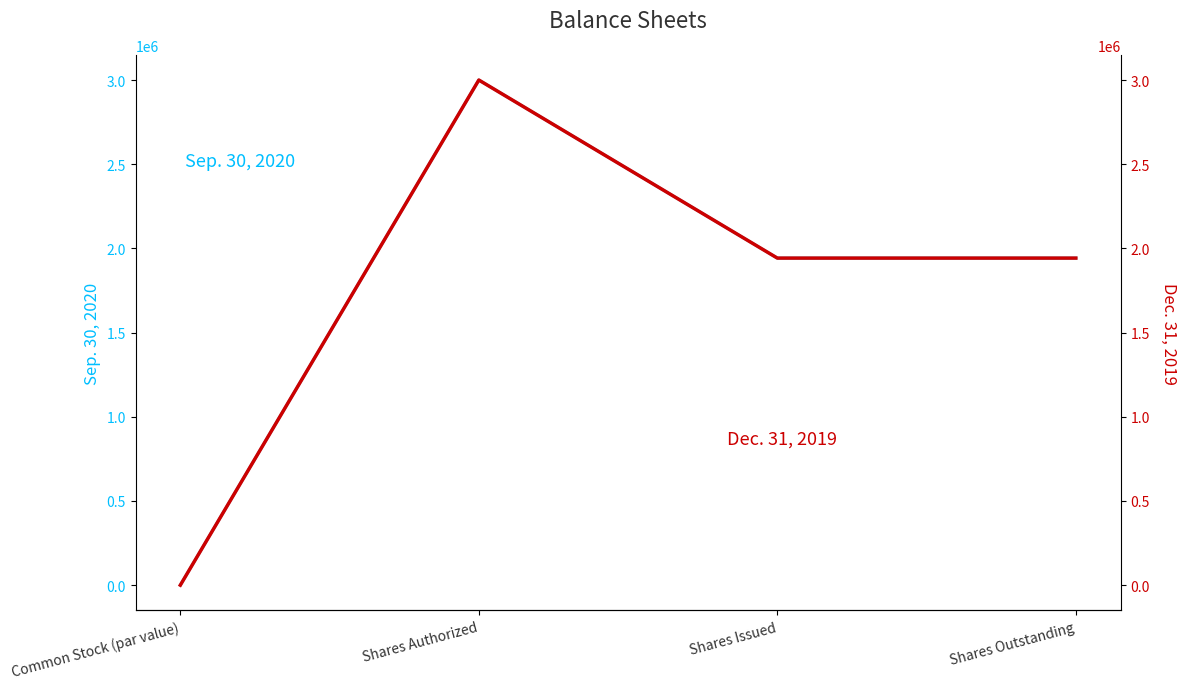

What are all the series names shown in the legend?

Sep. 30, 2020, Dec. 31, 2019